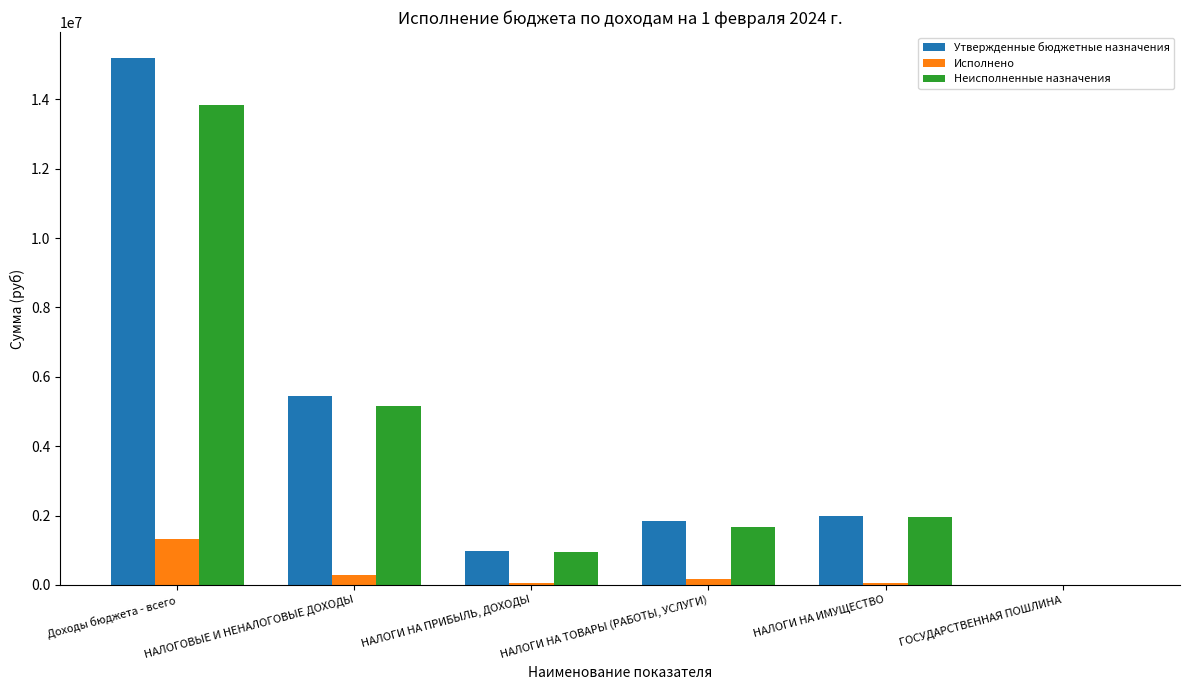

What is the approximate value of Утвержденные бюджетные назначения at НАЛОГОВЫЕ И НЕНАЛОГОВЫЕ ДОХОДЫ?

5450200.0